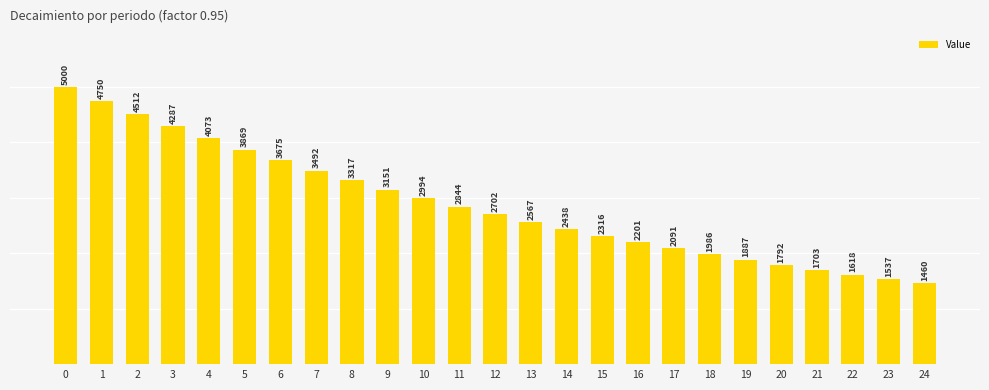

What is the minimum value shown in the chart?

1459.9